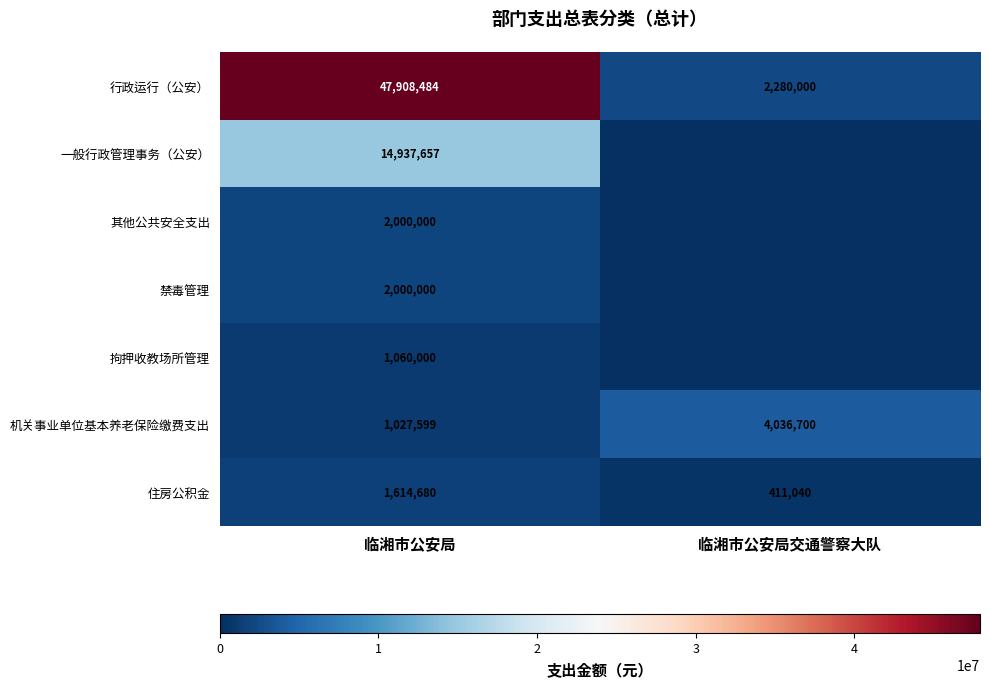

What is the difference between the 行政运行（公安） values at 临湘市公安局 and 临湘市公安局交通警察大队?

45628484